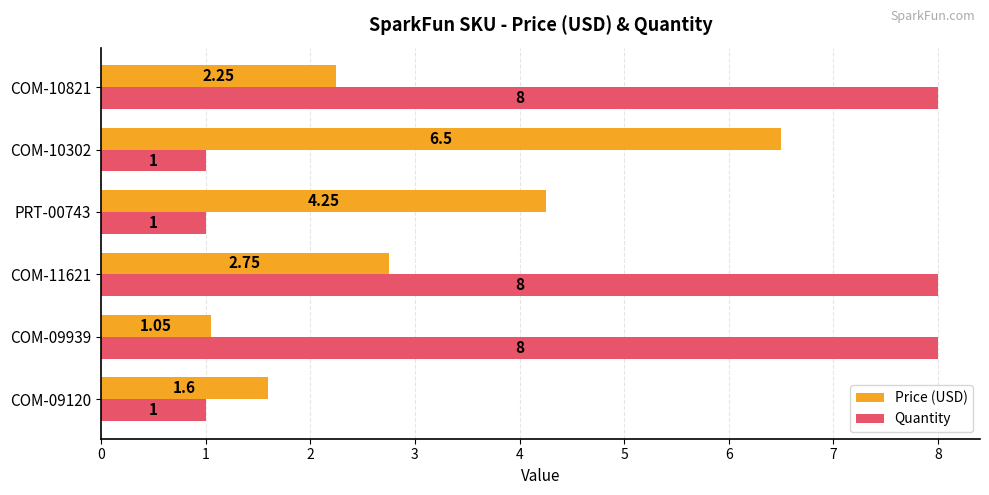

What is the sum of all Quantity values?

27.0